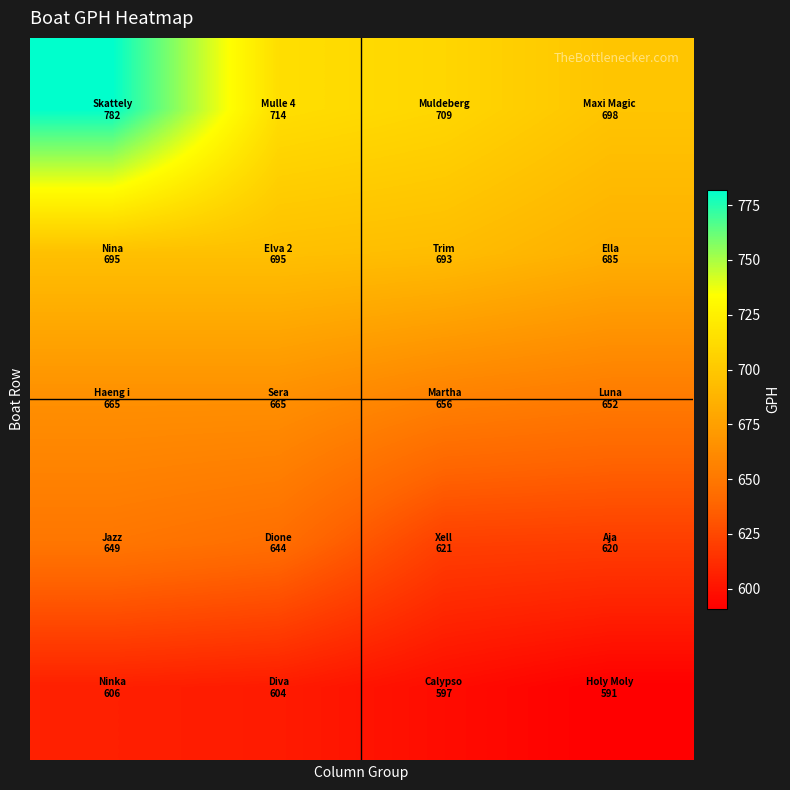

How many categories are shown in the chart?

4